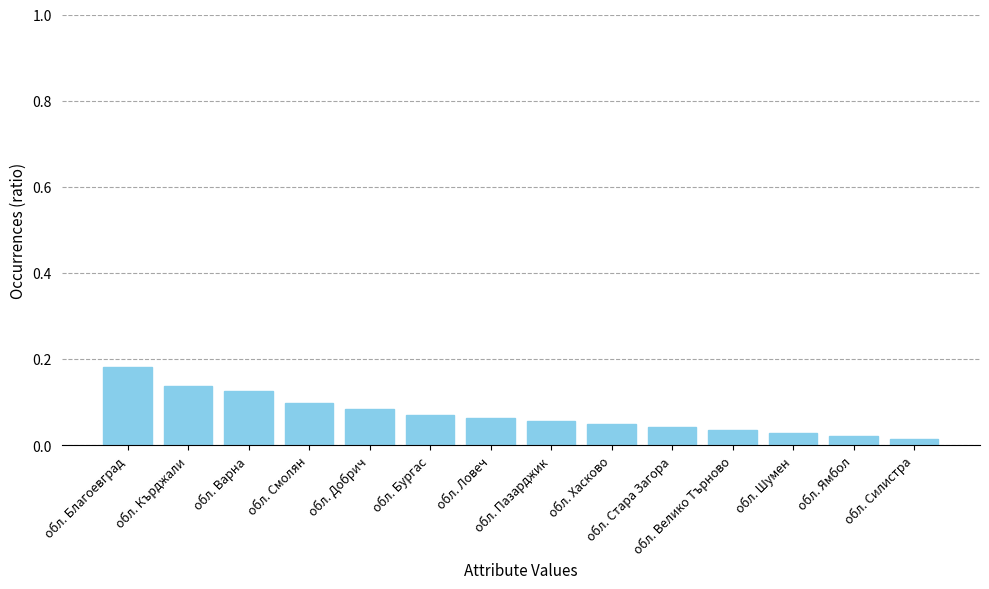

What is the sum of all values?

1.0